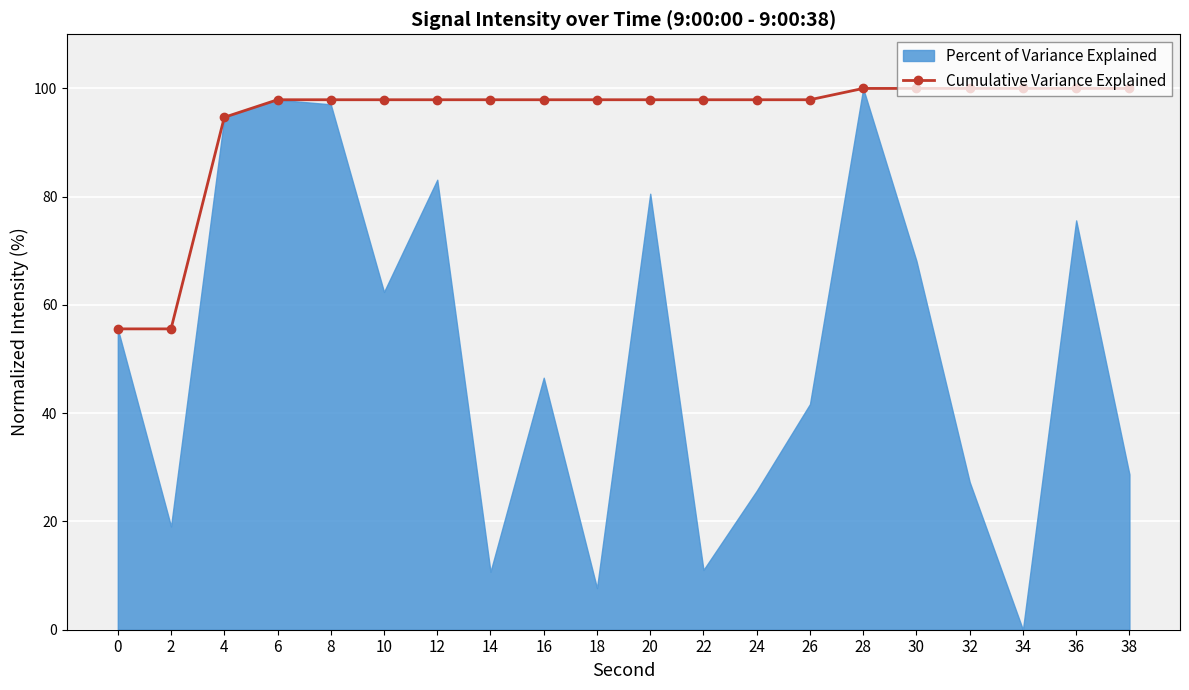

What is the value of the Cumulative Variance Explained point at the 14th from the left?

97.9